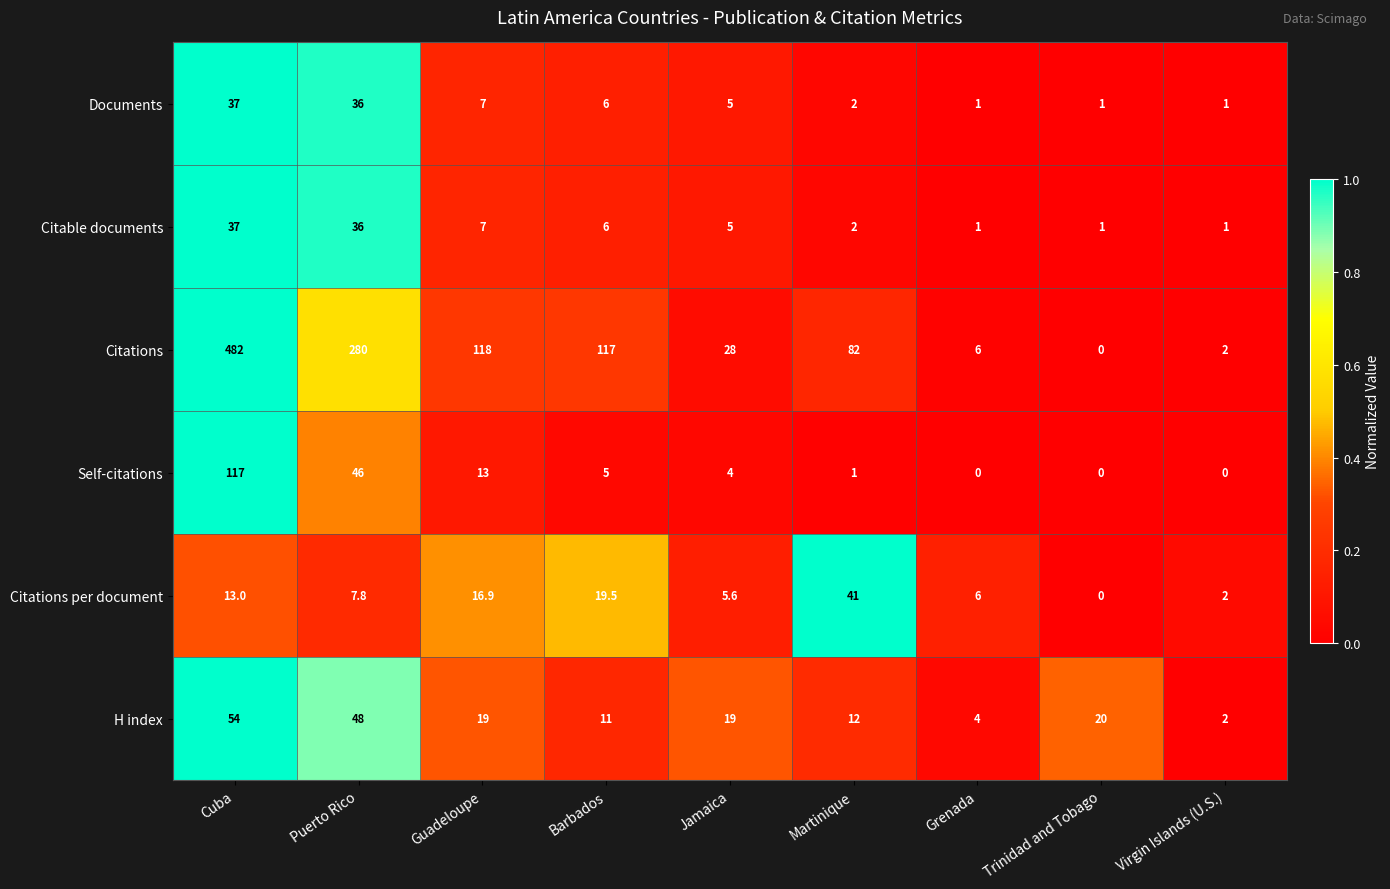

What is the highest value of the H index series?

54.0